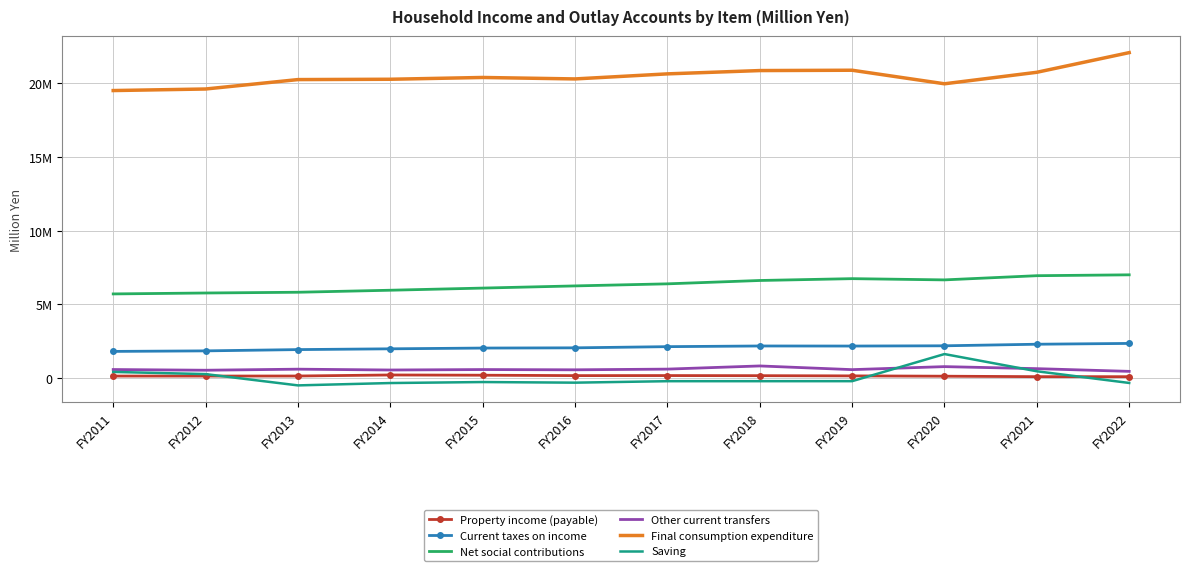

True or false: Other current transfers and Current taxes on income cross at least once.

False